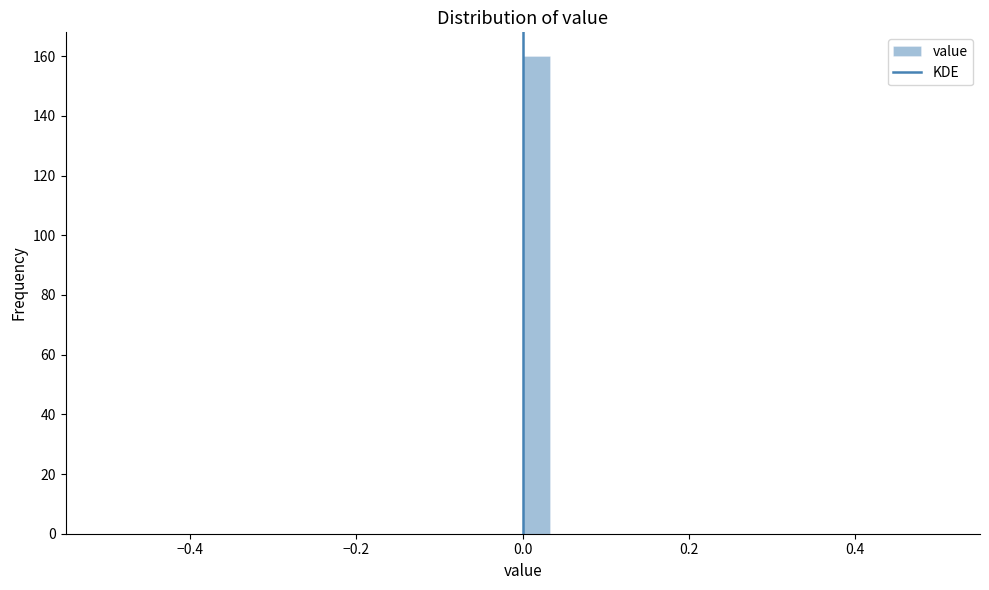

Around what value on the x-axis is the tallest bar? Give the approximate position of its centre, as read against the axis.

0.02